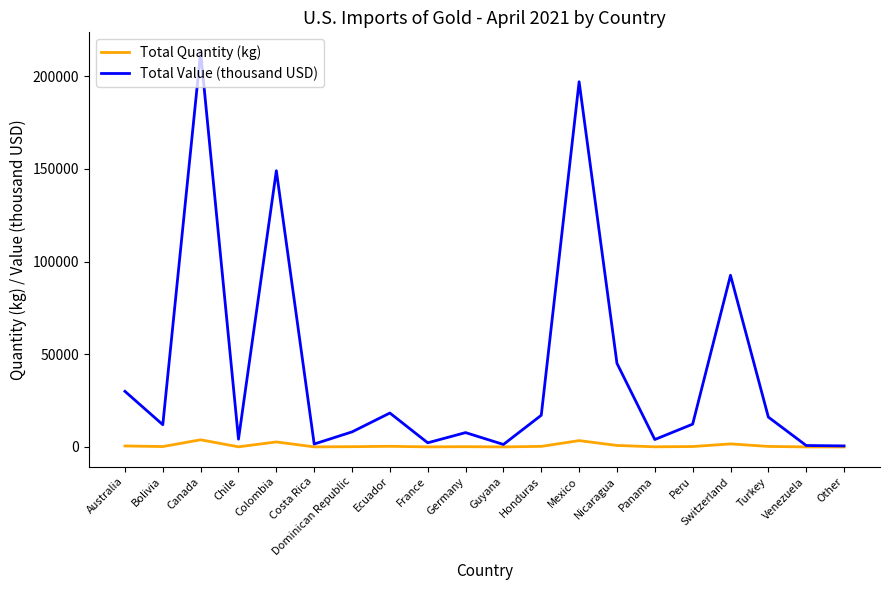

At which label does Total Value (thousand USD) reach its peak?

Canada